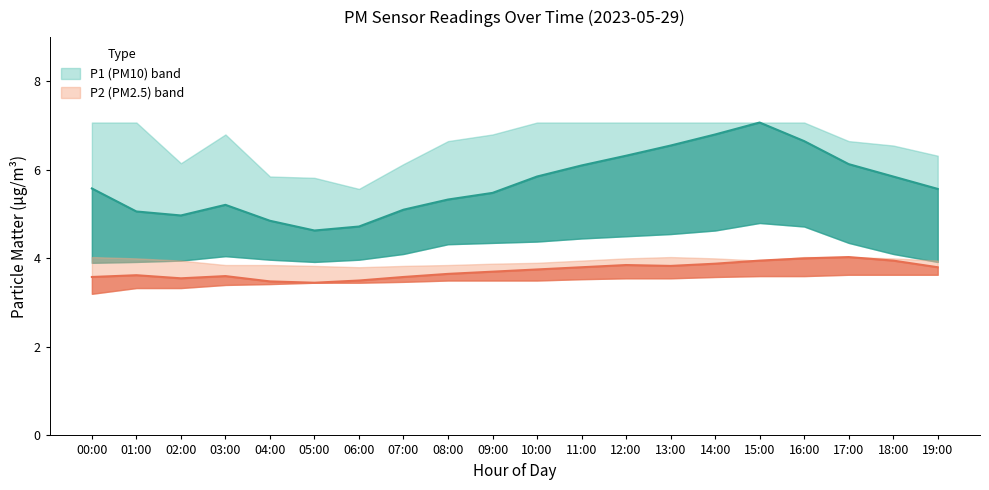

Which label corresponds to the smallest value in the chart?

05:00